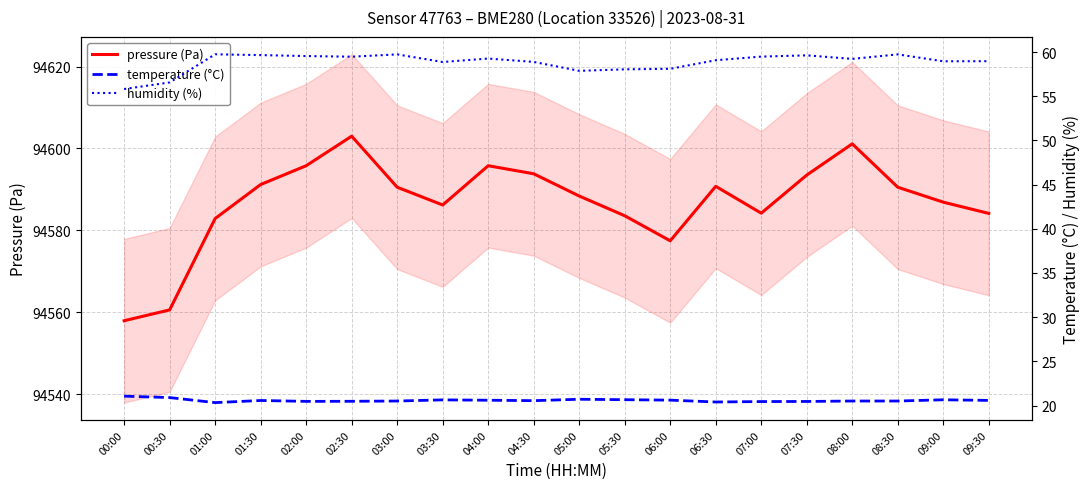

Which series changed the most between 07:30 and 09:30?

pressure